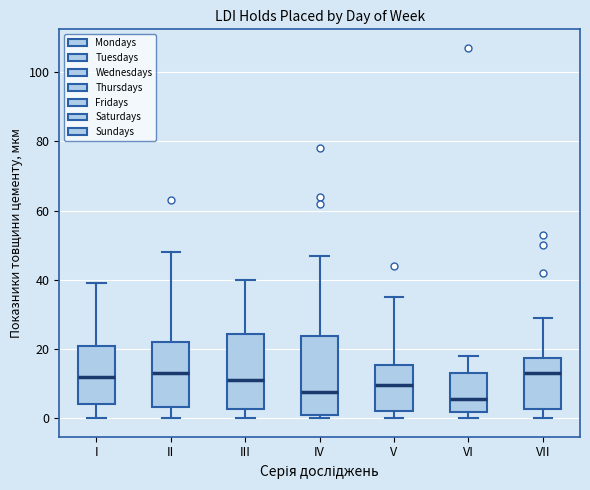

Reading left to right, read every box against the y-axis: the position of its median line, the range the box covers, and the ends of its whiskers. The values are not printed on the chart, so give them approximately, as read against the axis.

I: median 12, box 4 to 20, whiskers 0 to 40
II: median 14, box 4 to 22, whiskers 0 to 48
III: median 12, box 2 to 24, whiskers 0 to 40
IV: median 8, box 2 to 24, whiskers 0 to 48
V: median 10, box 2 to 16, whiskers 0 to 36
VI: median 6, box 2 to 14, whiskers 0 to 18
VII: median 14, box 2 to 18, whiskers 0 to 30